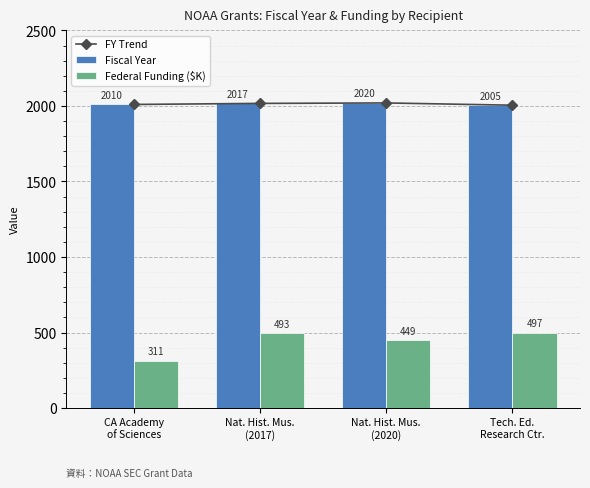

How many groups of bars are there?

4